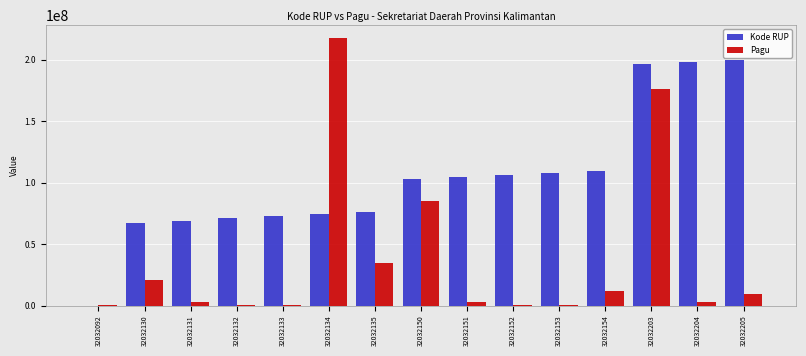

What are all the series names shown in the legend?

Kode RUP, Pagu